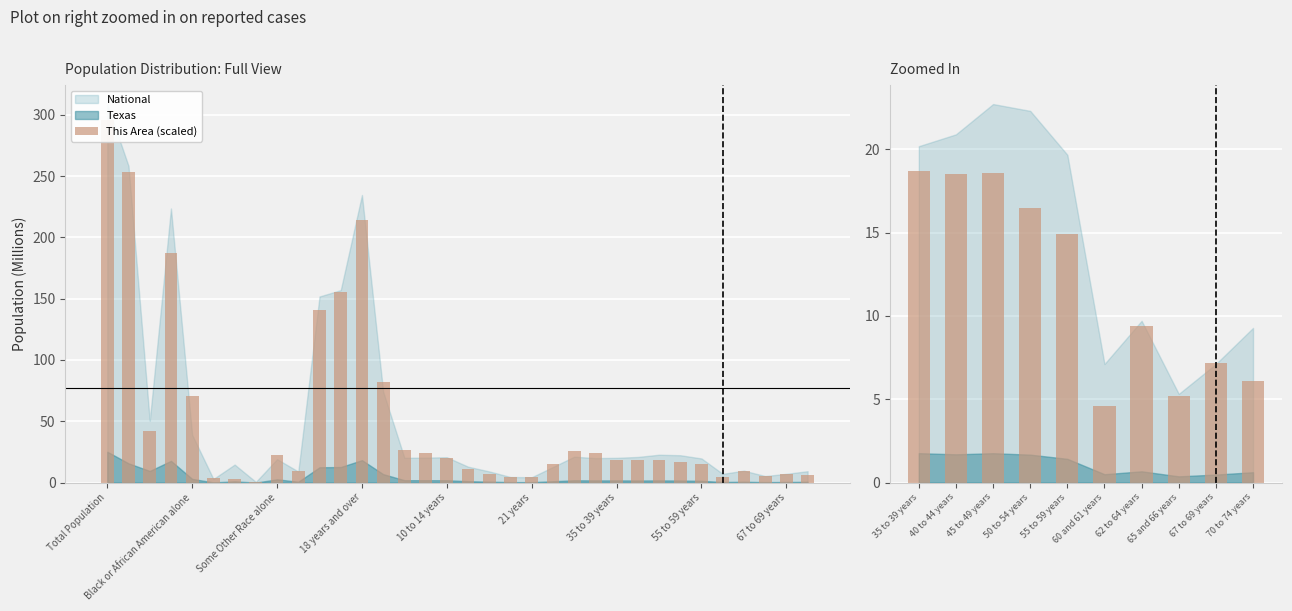

How many data points are less than 14?

5